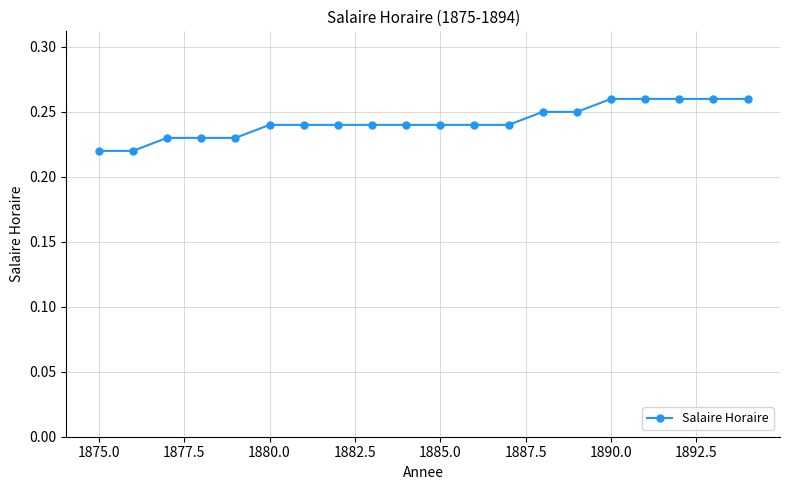

Count the values in the range 0 to 1.

20